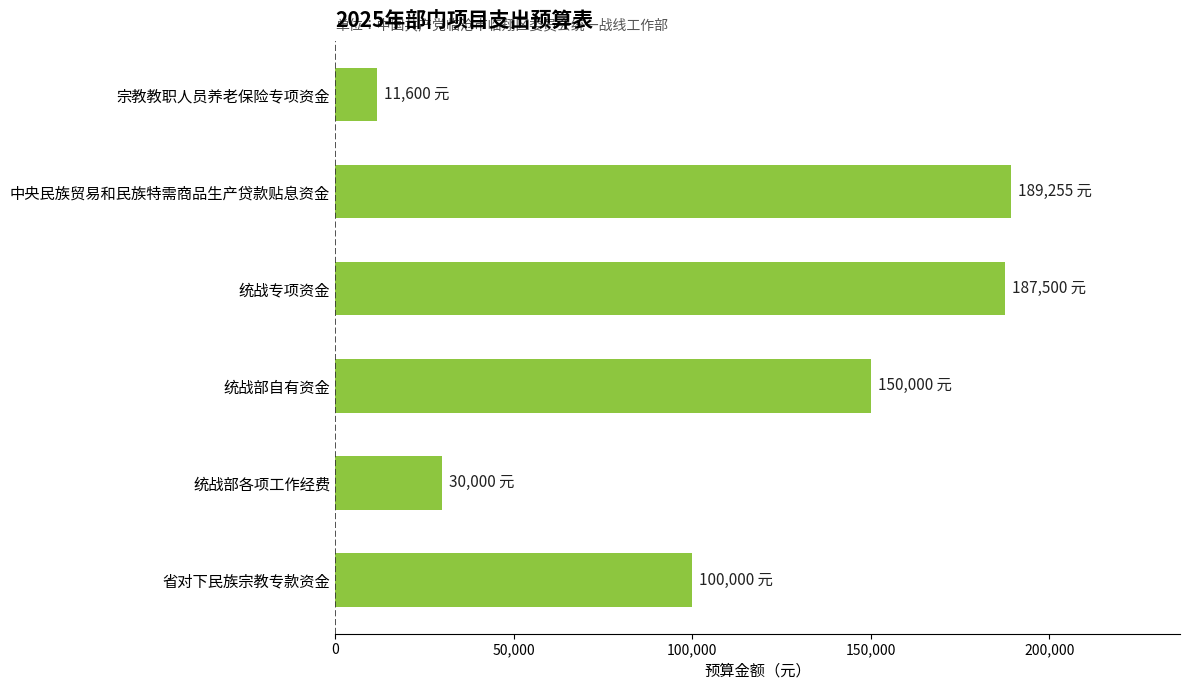

What is the ratio of the value at 省对下民族宗教专款资金 to the value at 中央民族贸易和民族特需商品生产贷款贴息资金?

0.5